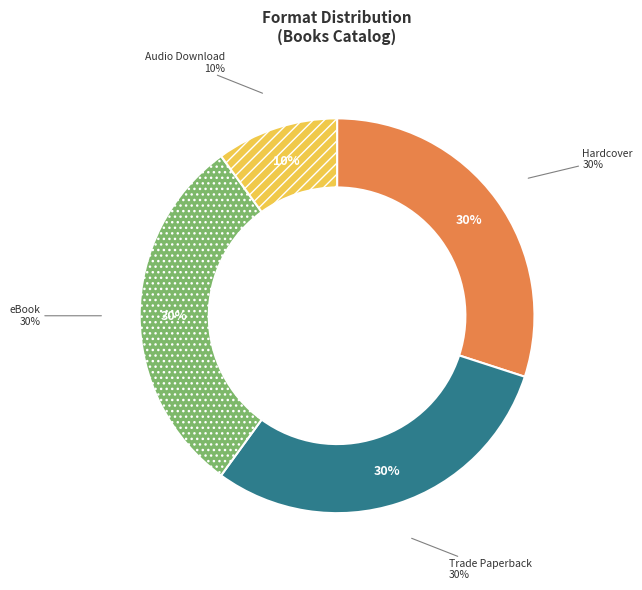

Is it true that 10 is 19% of the pie?

False